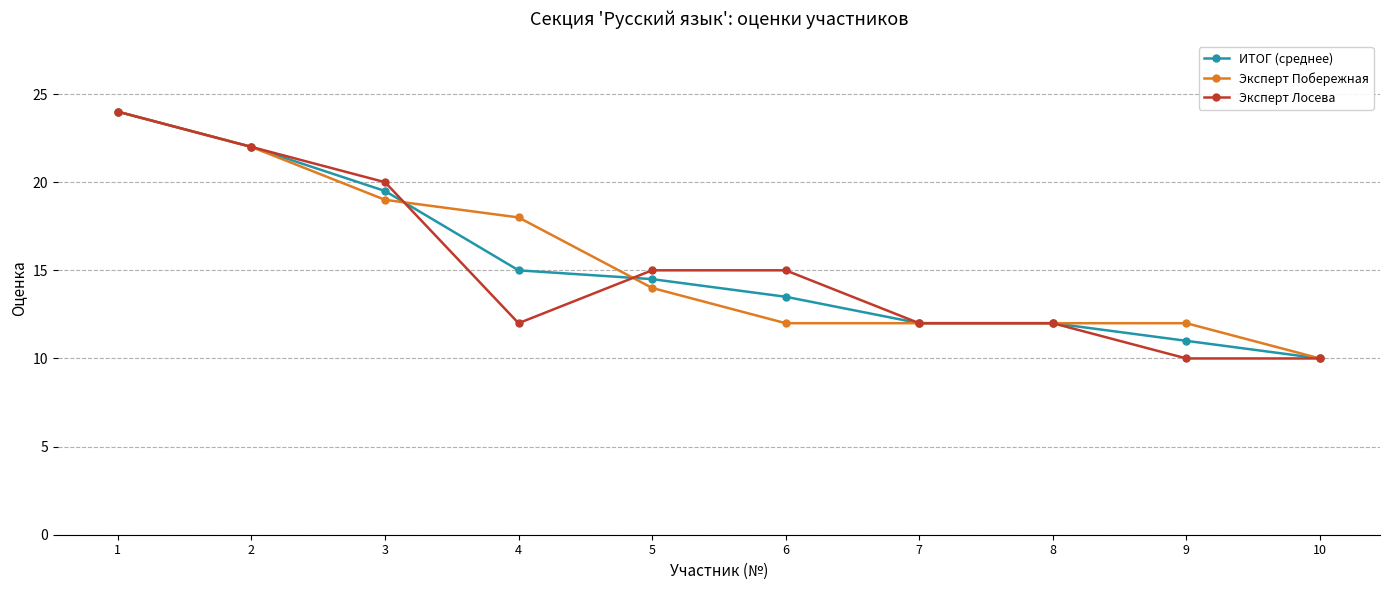

What are all the series names shown in the legend?

ИТОГ (среднее), Эксперт Побережная, Эксперт Лосева